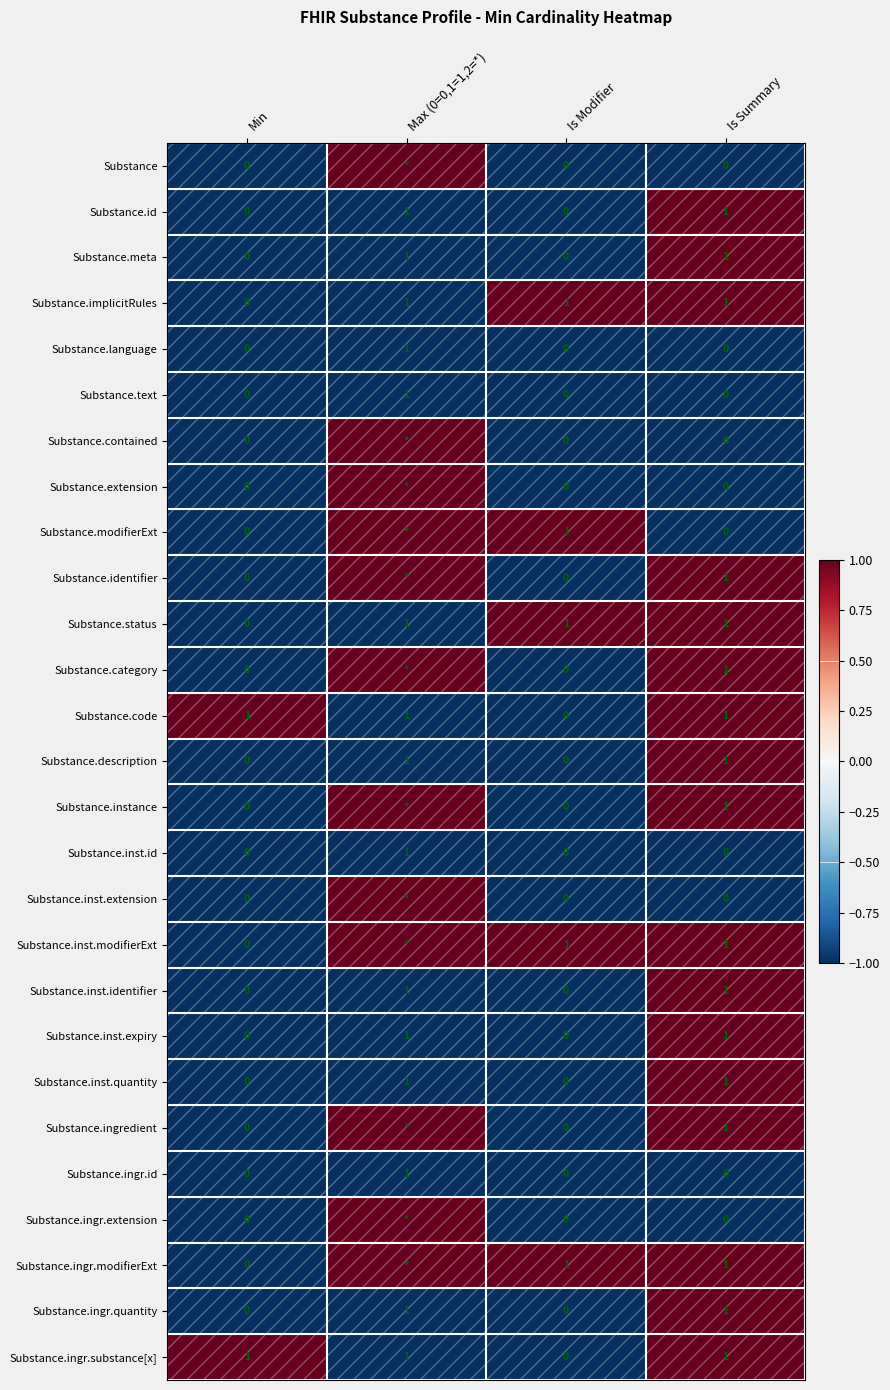

Is the value of Substance.ingr.quantity at Max (0=0,1=1,2=*) greater than the value of Substance.inst.modifierExt at Min?

Yes